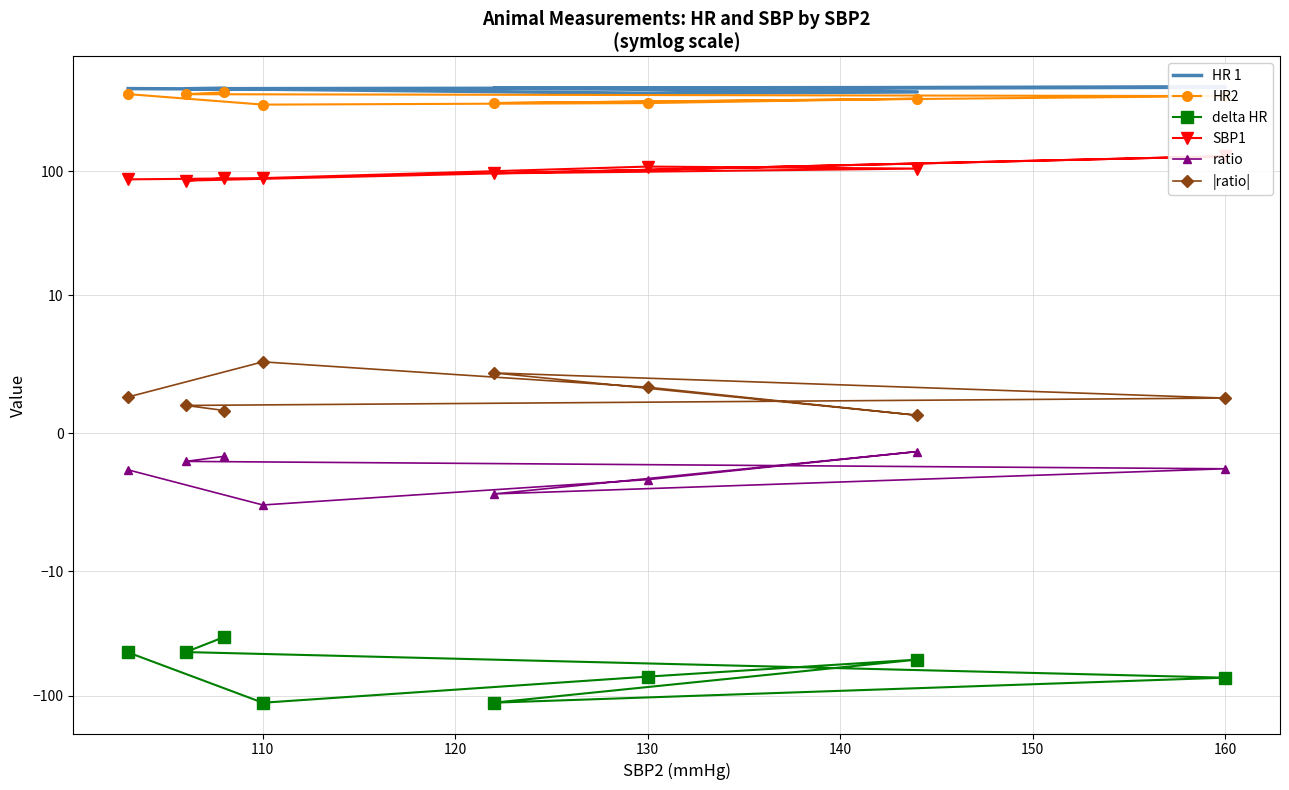

What is the difference between the second highest and minimum values in the HR2 series?

73.9